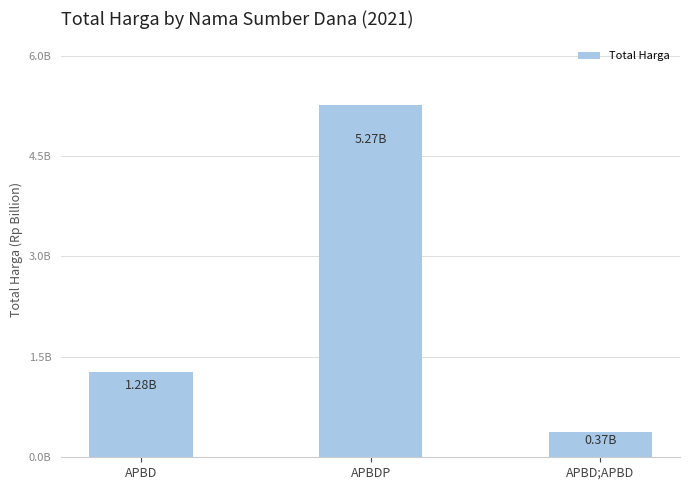

What is the change in value from APBDP to APBD;APBD?

-4.9